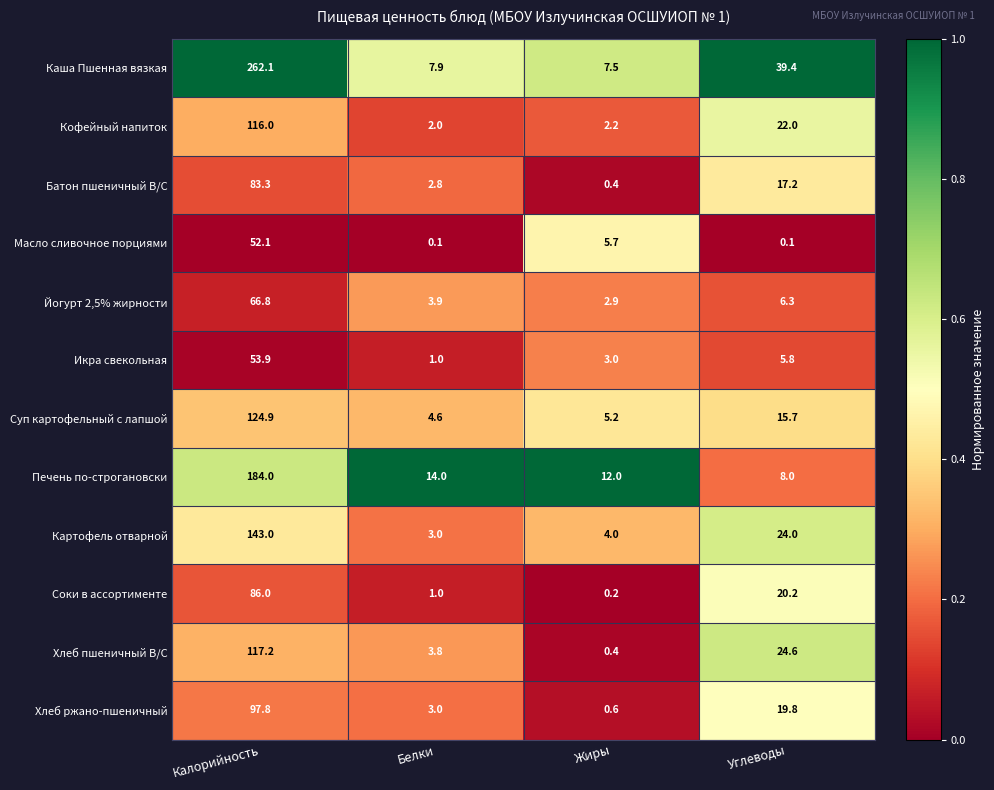

The Хлеб ржано-пшеничный series shows 152.4 at Калорийность. True or false?

False